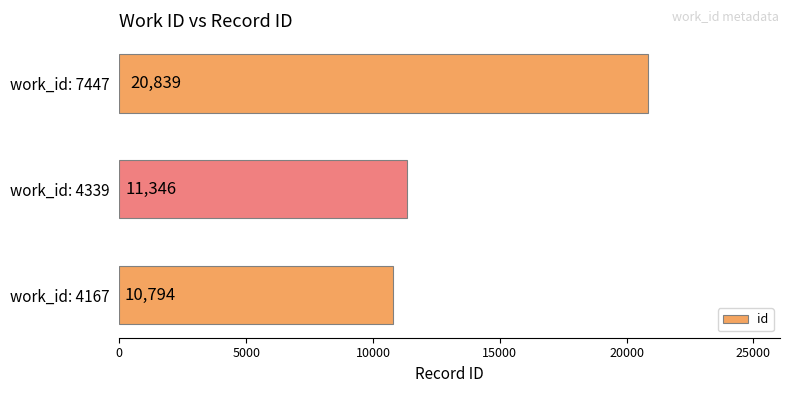

Rank the categories by value from highest to lowest.

work_id: 7447, work_id: 4339, work_id: 4167